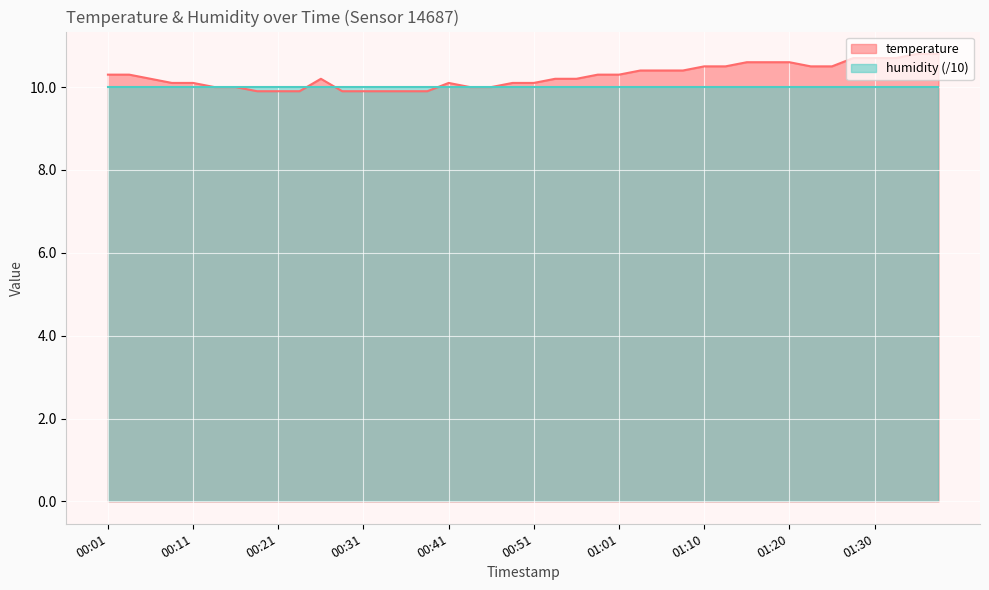

How many interior local peaks (higher than both neighbors) does the data have?

2